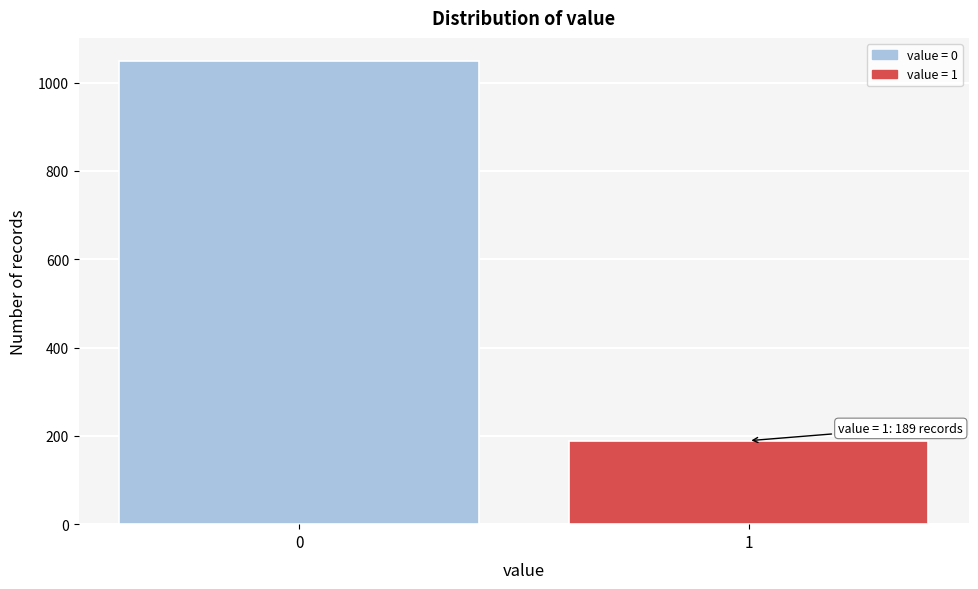

Reading right to left, transcribe all the data shown in this chart.

1=189	0=1049